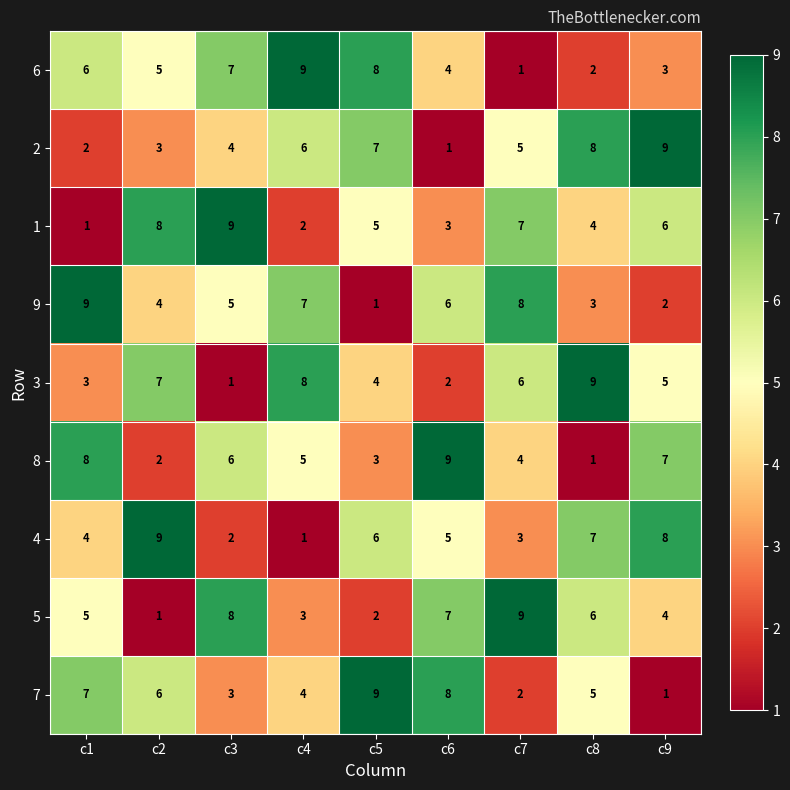

At how many categories does at least one series exceed 6?

9